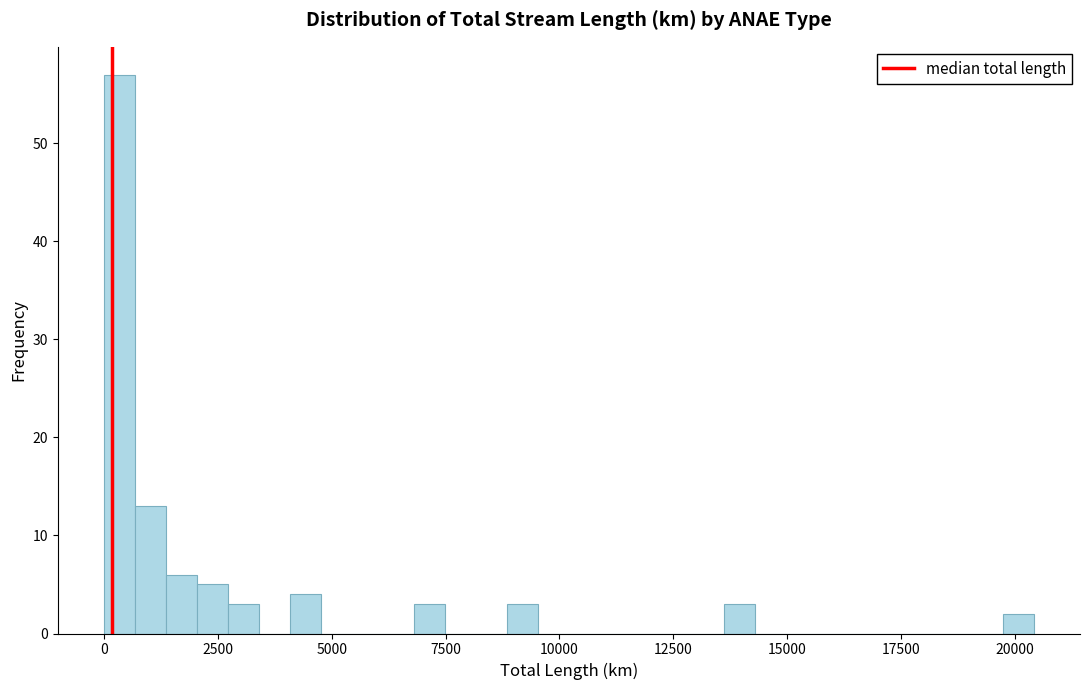

Around what value on the x-axis is the tallest bar? Give the approximate position of its centre, as read against the axis.

500